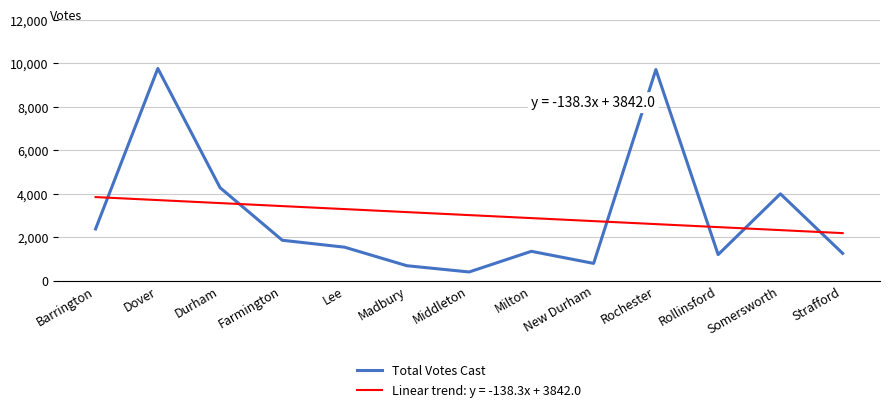

How many lines are shown in the chart?

2